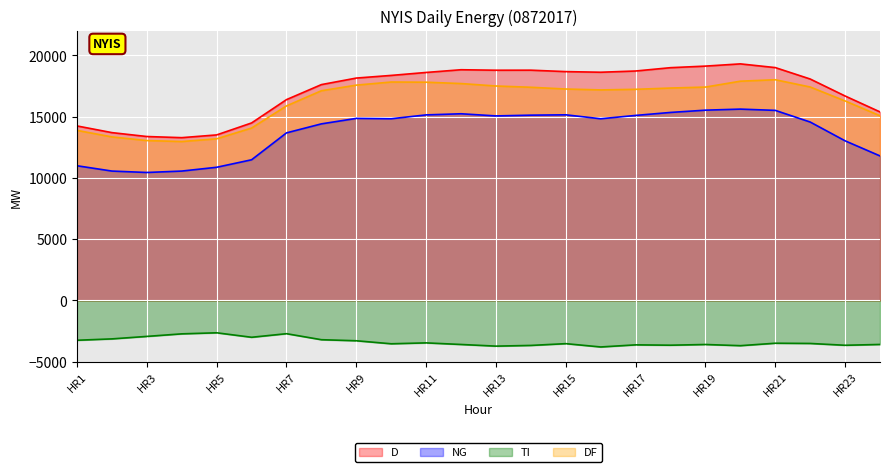

At which category is the sum across all series the highest?

HR20